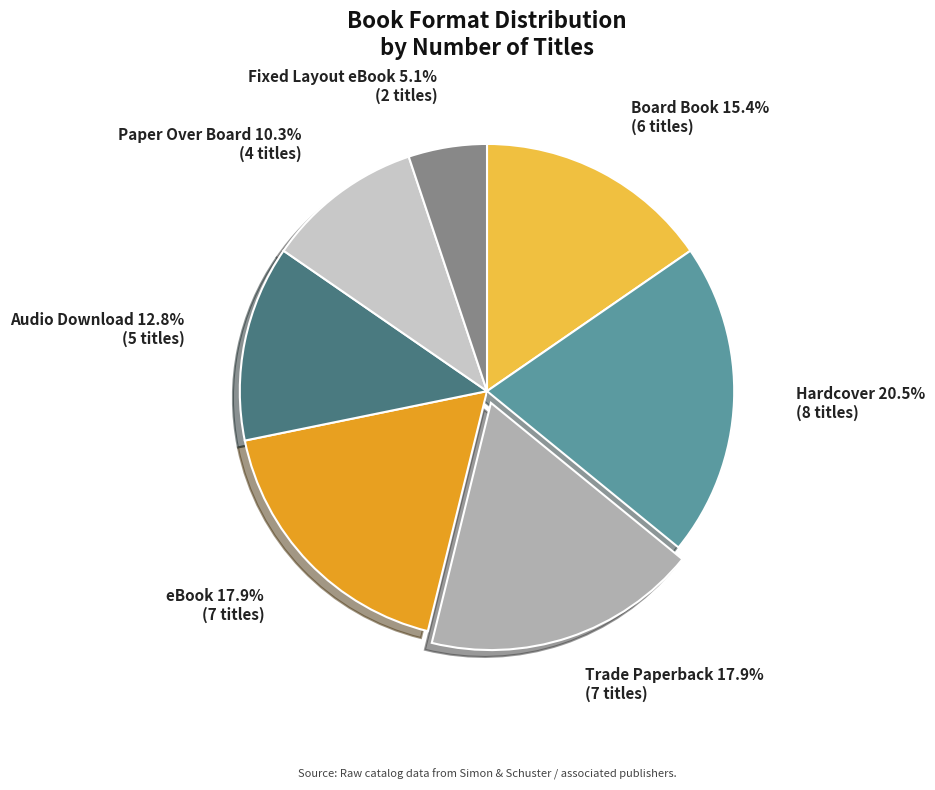

Does any single category account for the majority?

No